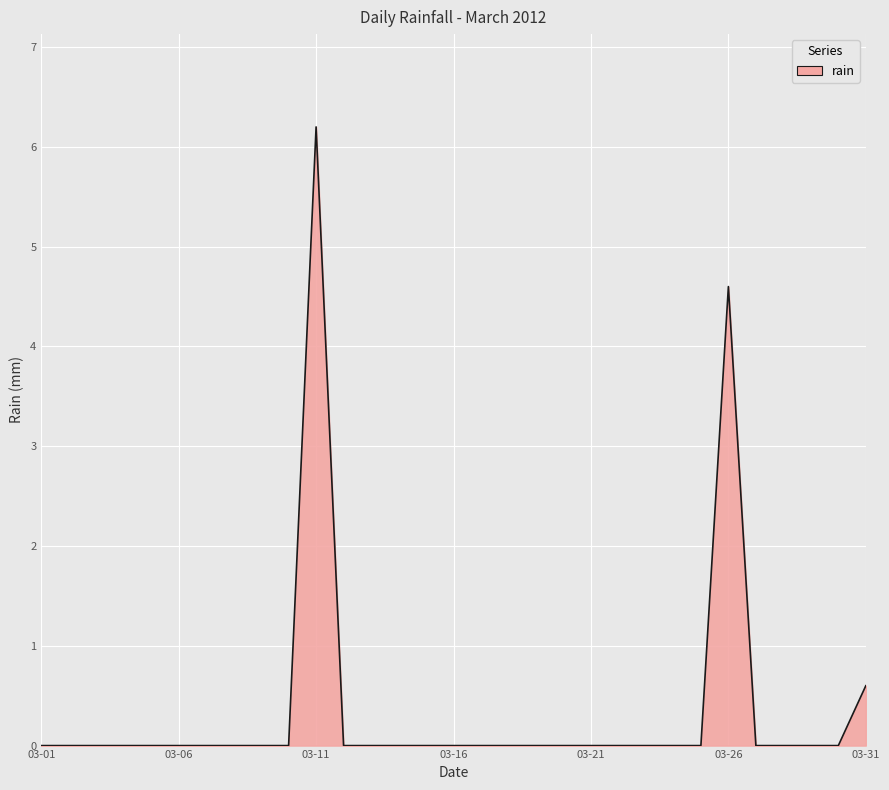

What is the maximum value shown in the chart?

6.2